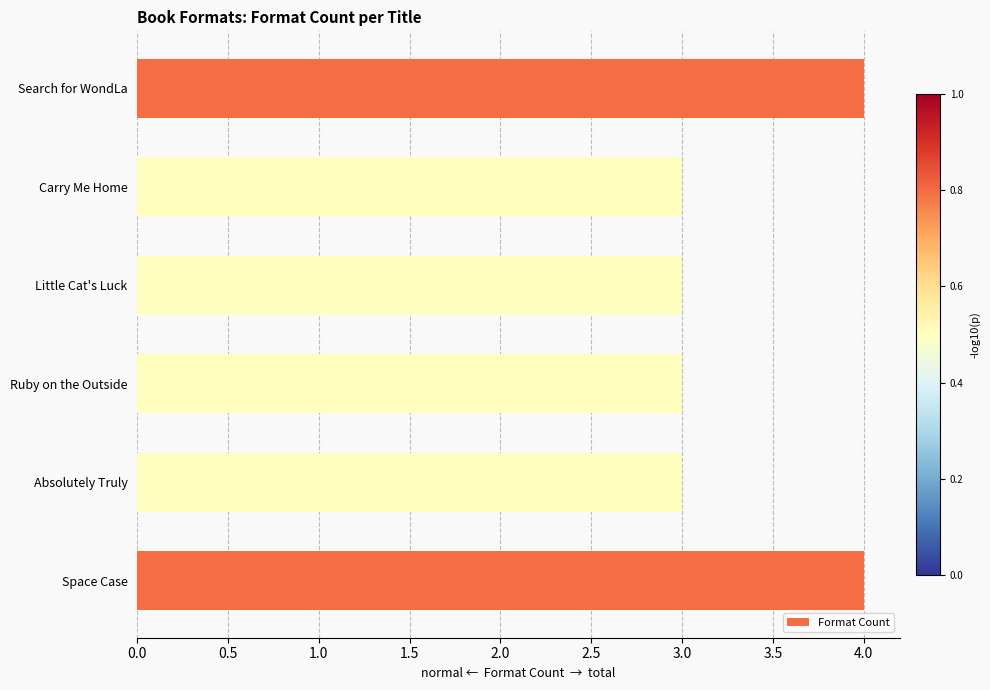

What is the smallest value displayed?

3